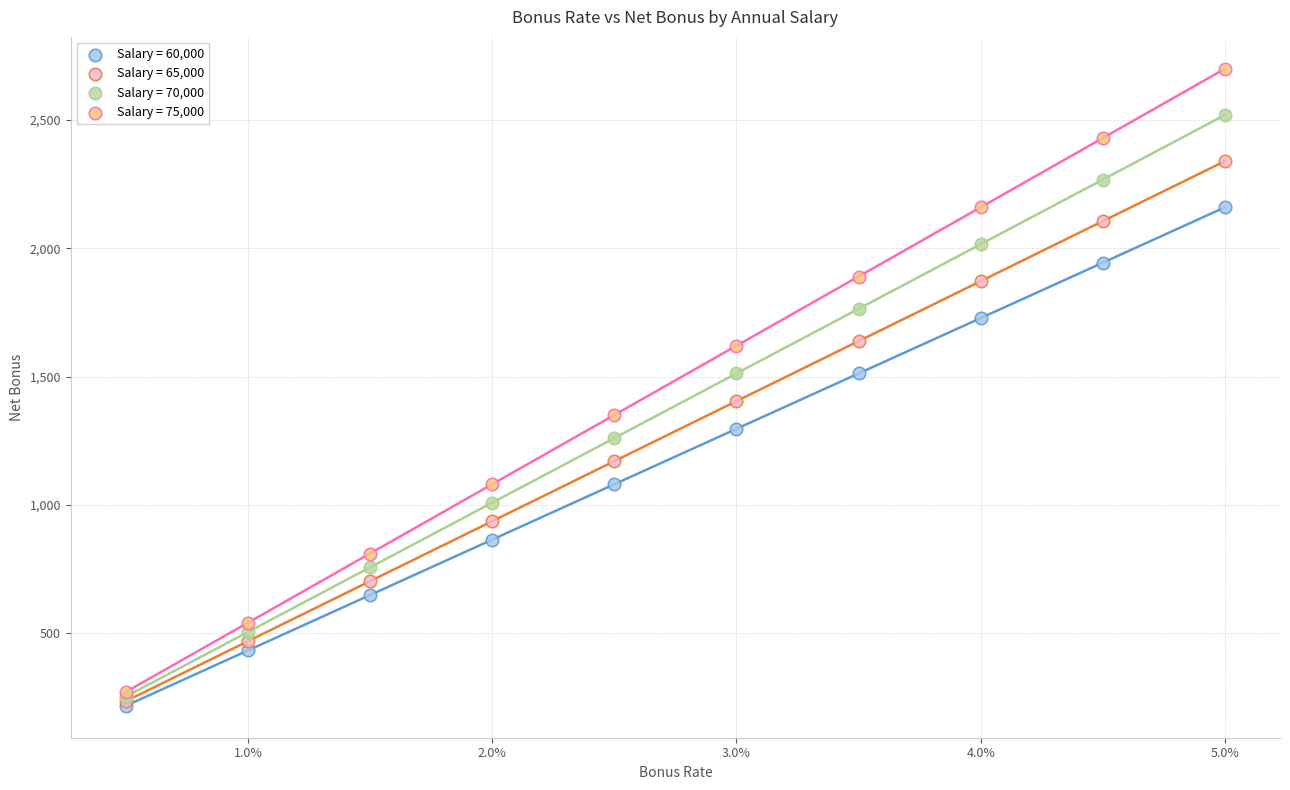

What are all the series names shown in the legend?

Salary = 60,000, Salary = 65,000, Salary = 70,000, Salary = 75,000